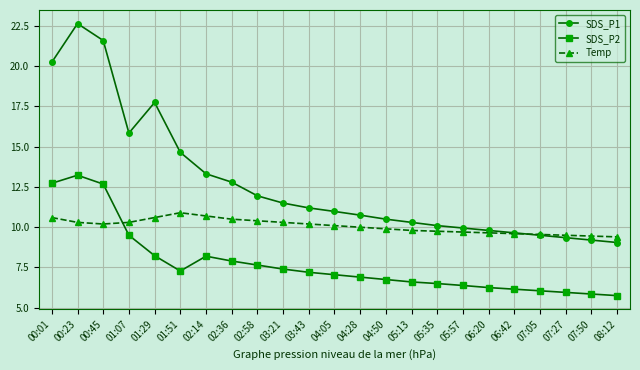

What is the difference between the maximum and minimum values in the SDS_P2 series?

7.5